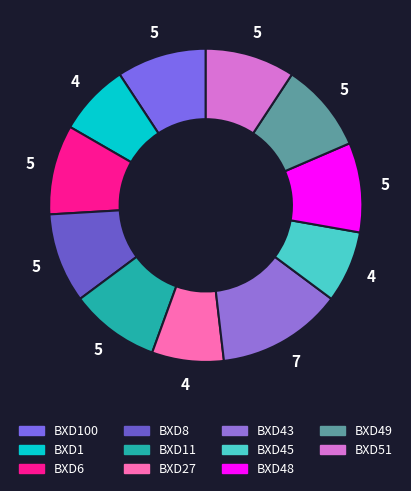

Count the number of slices in the pie.

11